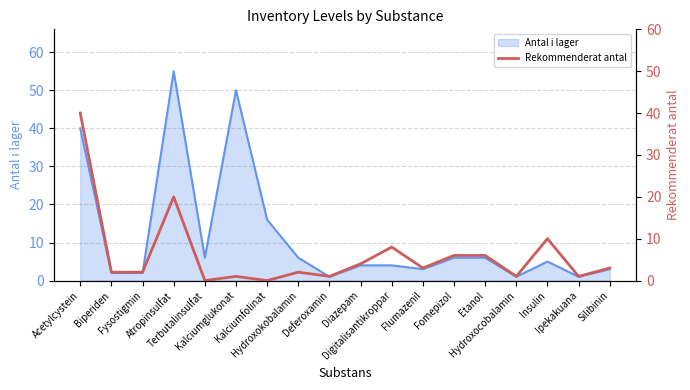

What is the label of the 15th point from the right?

Atropinsulfat